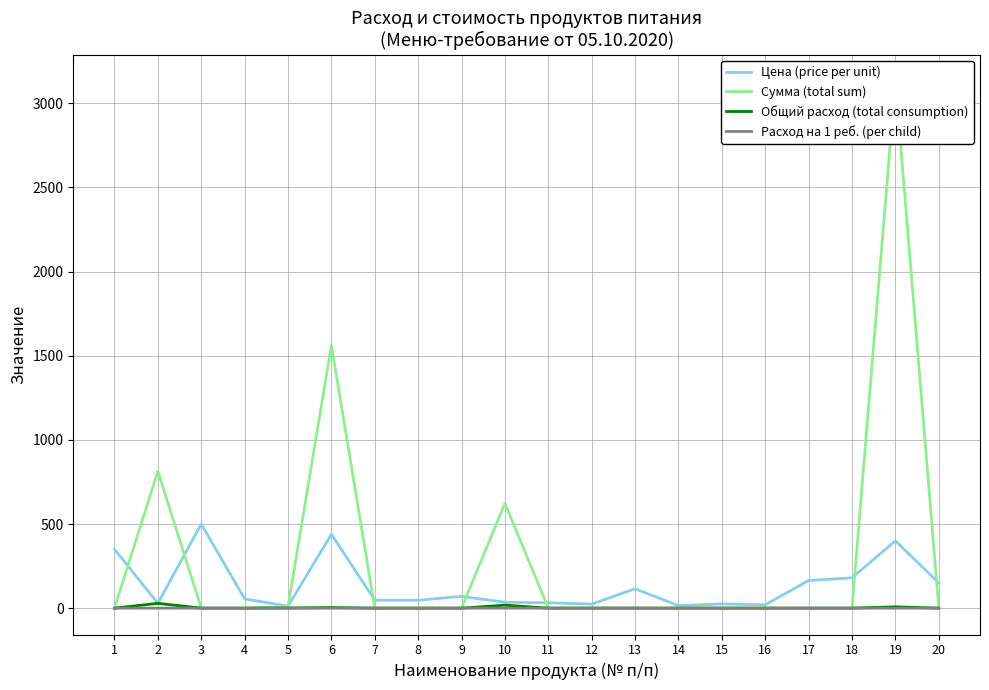

Is this an area chart (filled region under the line)?

No